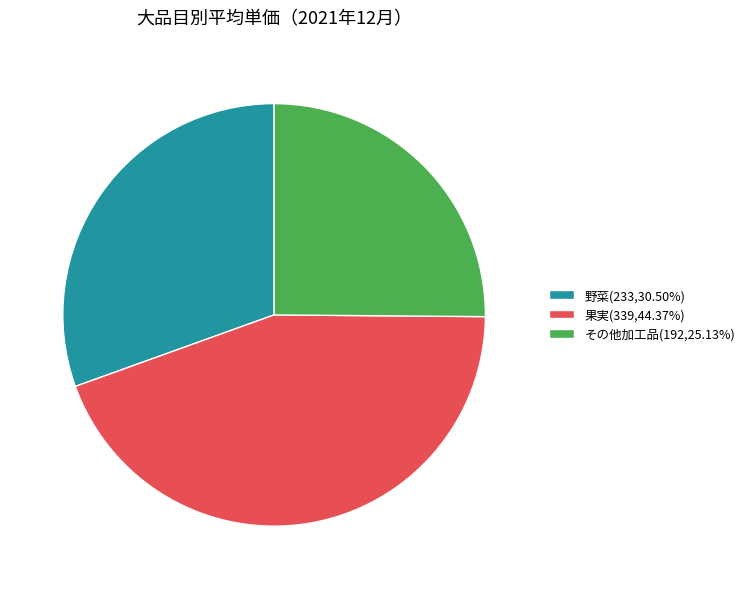

Do その他加工品(192,25.13%) and 果実(339,44.37%) together represent more than half of the pie?

Yes